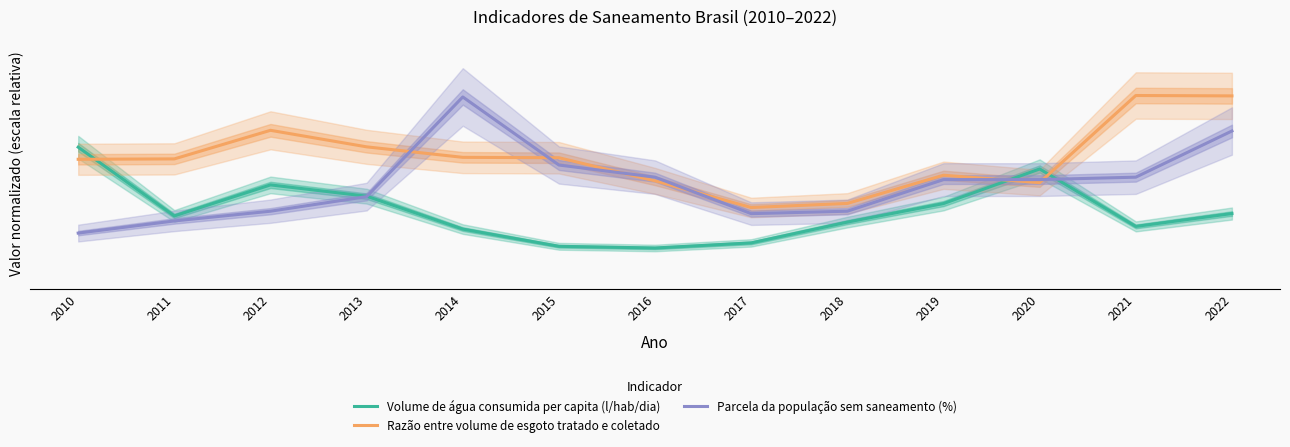

Reading left to right, extract all data points from this chart.

Volume de água consumida per capita (l/hab/dia): 2010=0.7	2011=0.4	2012=0.5	2013=0.5	2014=0.3	2015=0.2	2016=0.2	2017=0.2	2018=0.3	2019=0.4	2020=0.6	2021=0.3	2022=0.4
Razão entre volume de esgoto tratado e coletado: 2010=0.7	2011=0.7	2012=0.8	2013=0.7	2014=0.7	2015=0.7	2016=0.6	2017=0.4	2018=0.4	2019=0.6	2020=0.5	2021=1.0	2022=1.0
Parcela da população sem saneamento (%): 2010=0.3	2011=0.3	2012=0.4	2013=0.5	2014=1.0	2015=0.6	2016=0.6	2017=0.4	2018=0.4	2019=0.6	2020=0.6	2021=0.6	2022=0.8